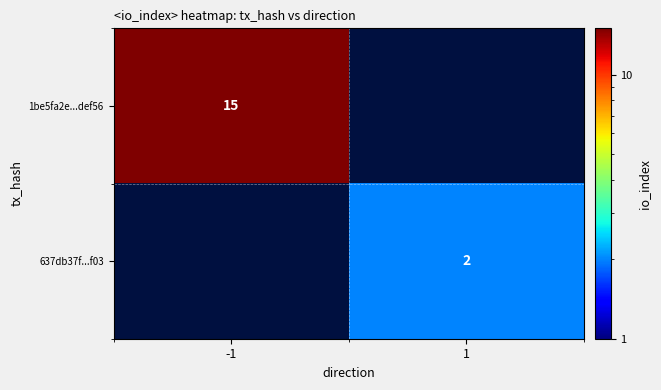

Is the value of 637db37f...f03 at 1 greater than the value of 1be5fa2e...def56 at -1?

No